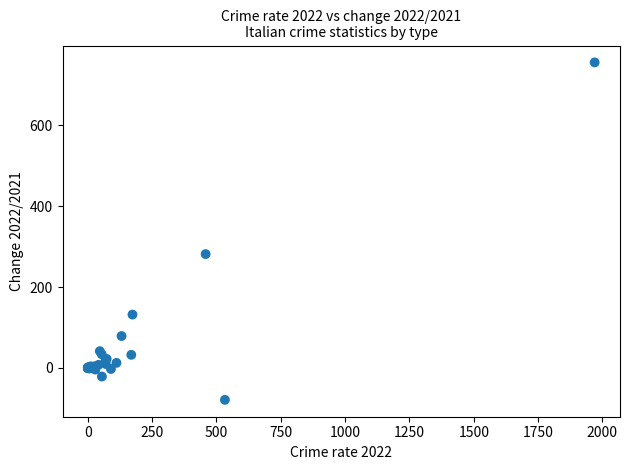

What Y value in the scatter plot is closest to 338?

281.5